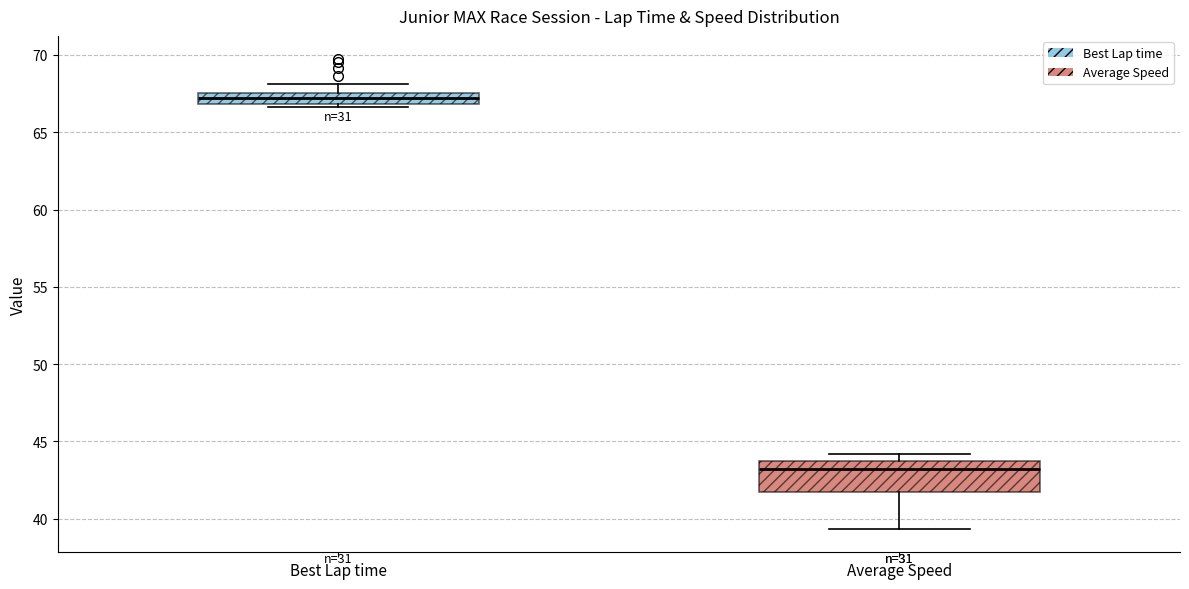

Comparing the boxes themselves (not the whiskers), which one is the tallest?

Average Speed